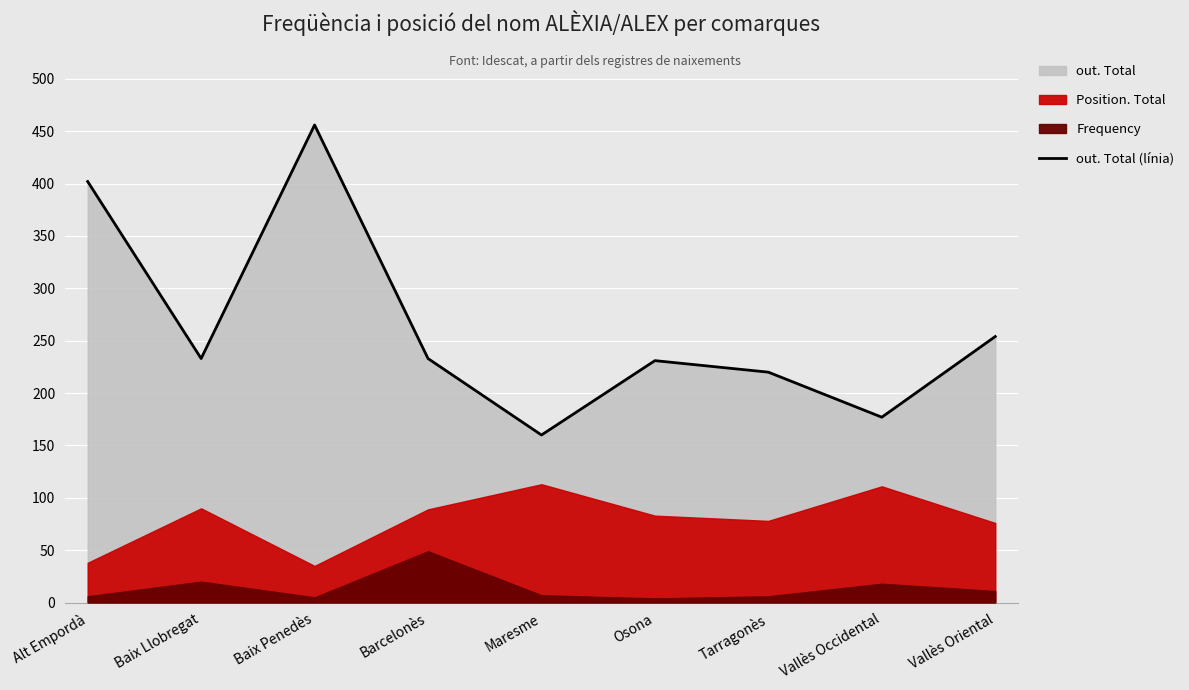

True or false: the data shows 150 at Barcelonès.

False